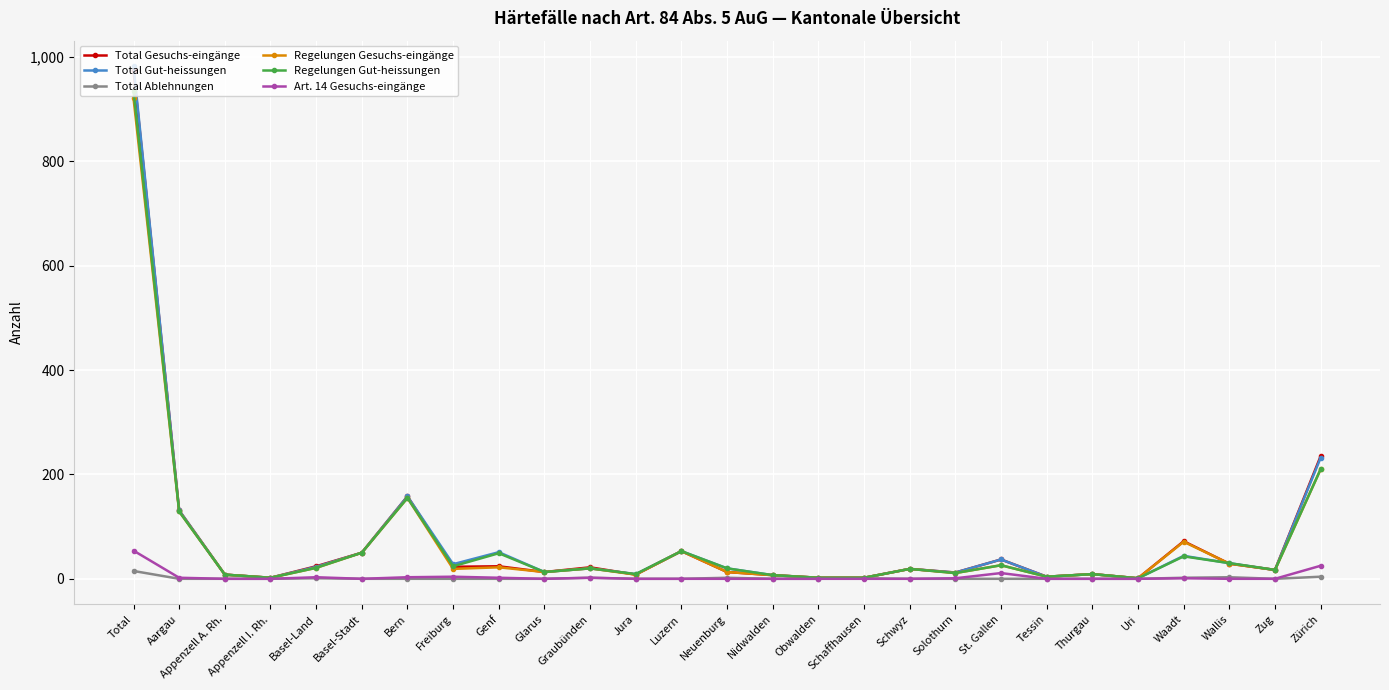

What is the spread (max minus min) of values at Neuenburg?

20